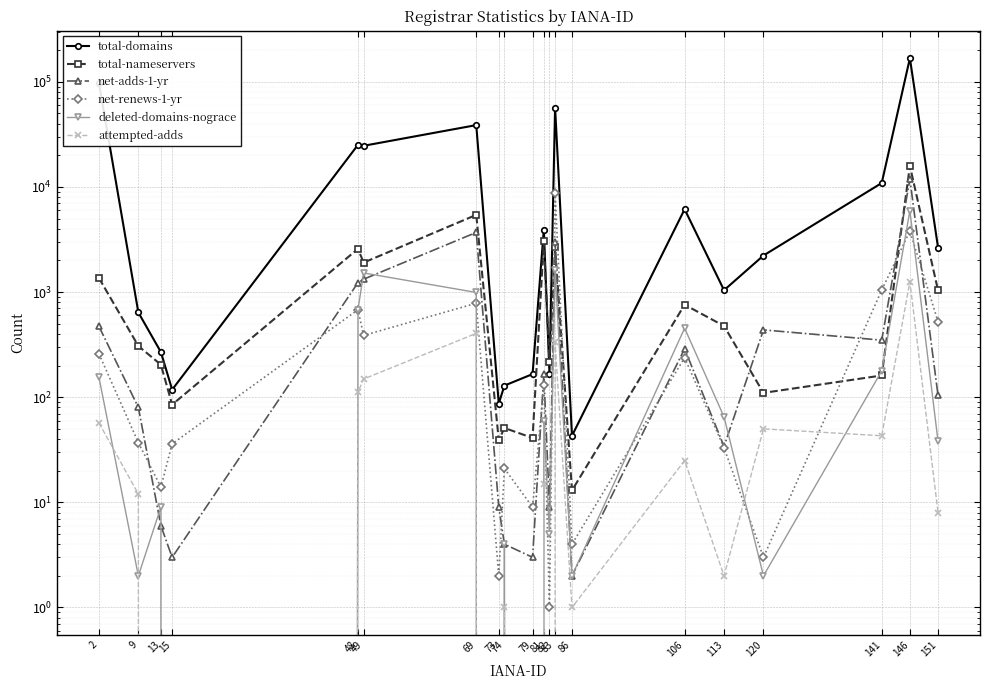

Which series has the largest total across all categories?

total-domains